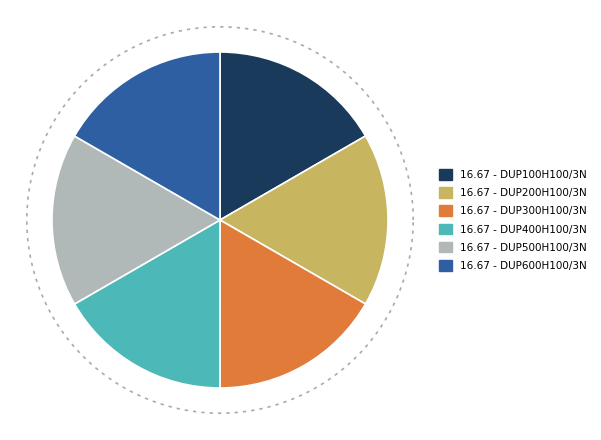

Does DUP300H100/3N represent more than half of the total?

No